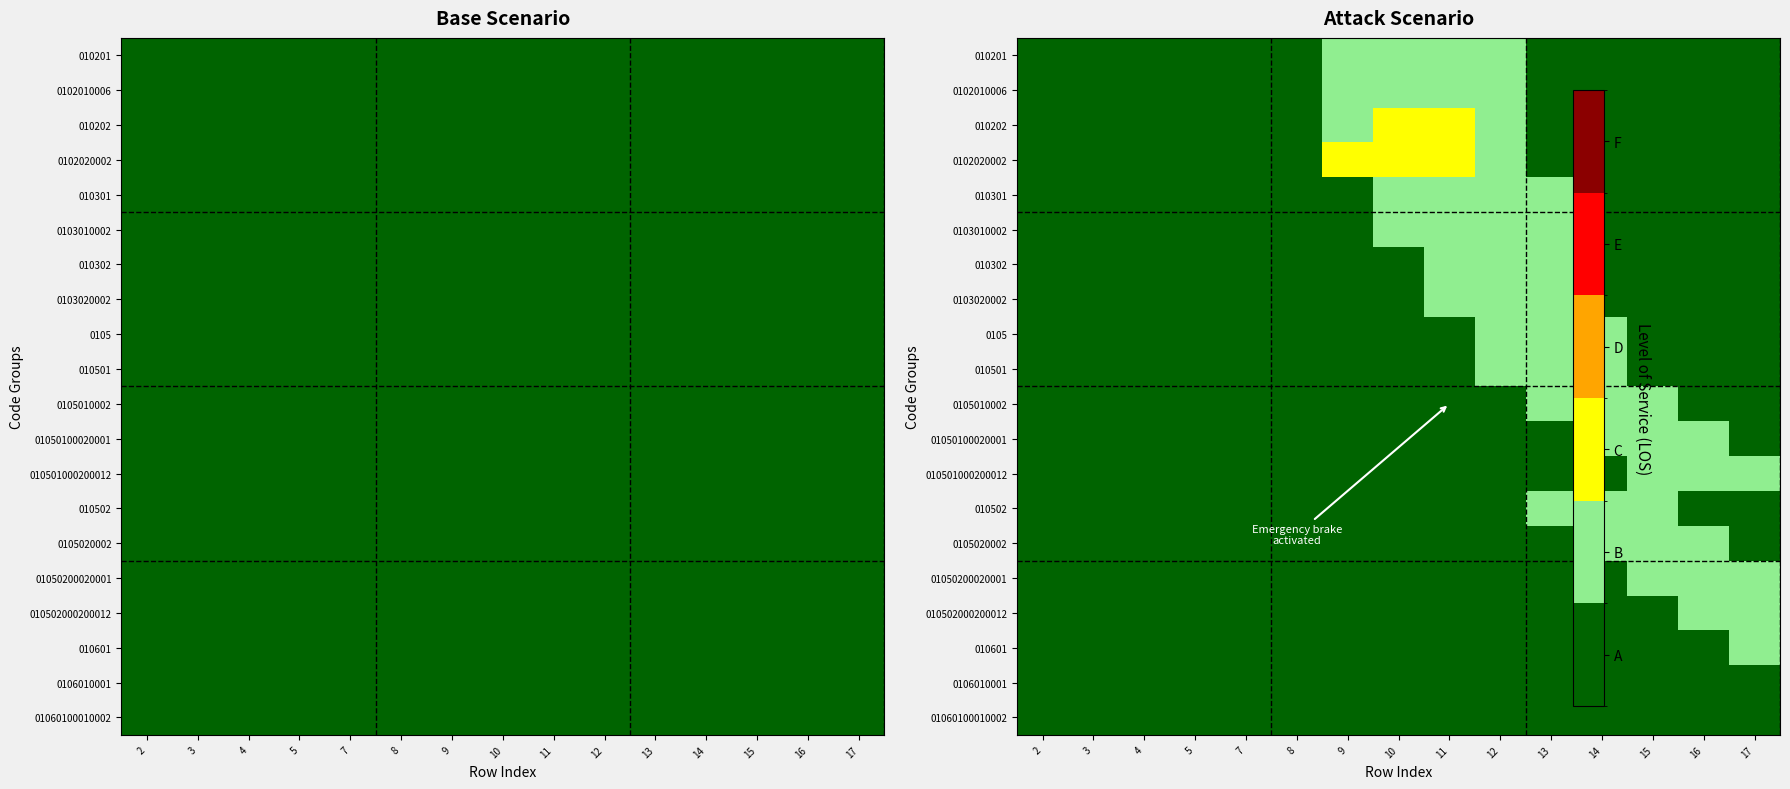

What is the maximum value for 01060100010002?

1